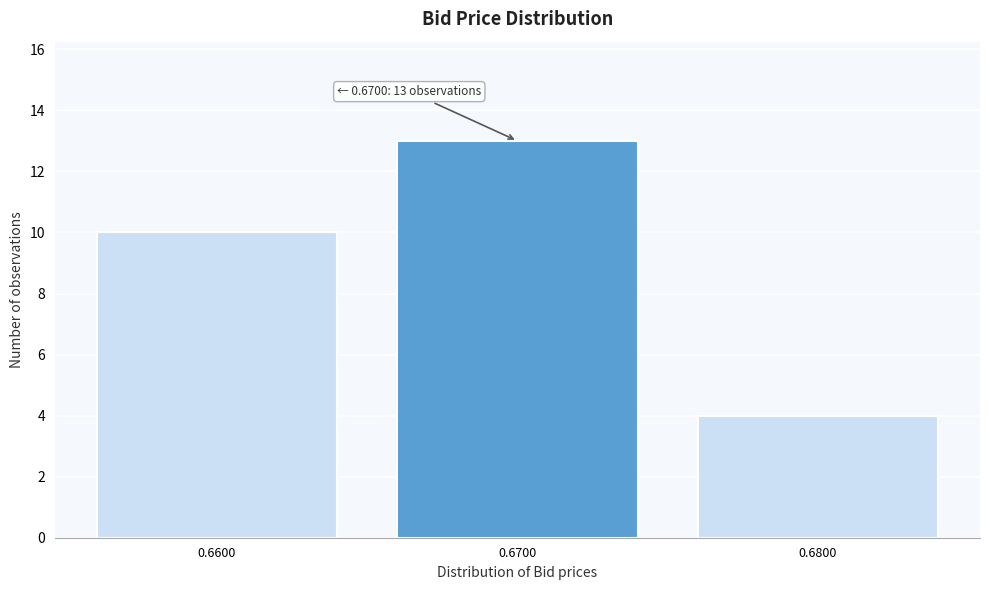

Reading right to left, transcribe all the data shown in this chart.

0.6800=4	0.6700=13	0.6600=10